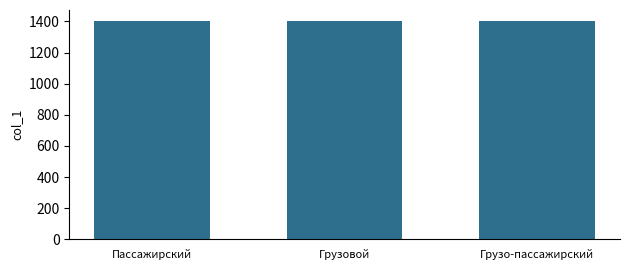

The value at Грузовой is 1402. True or false?

True